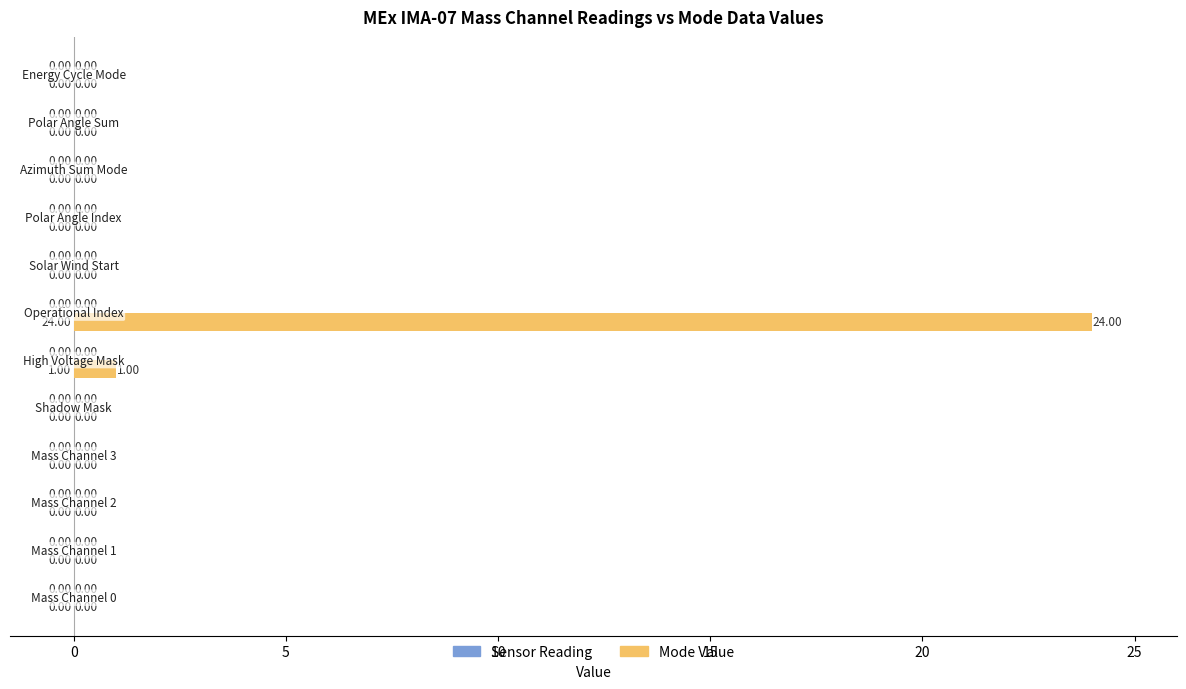

What is the sum of all values?

25